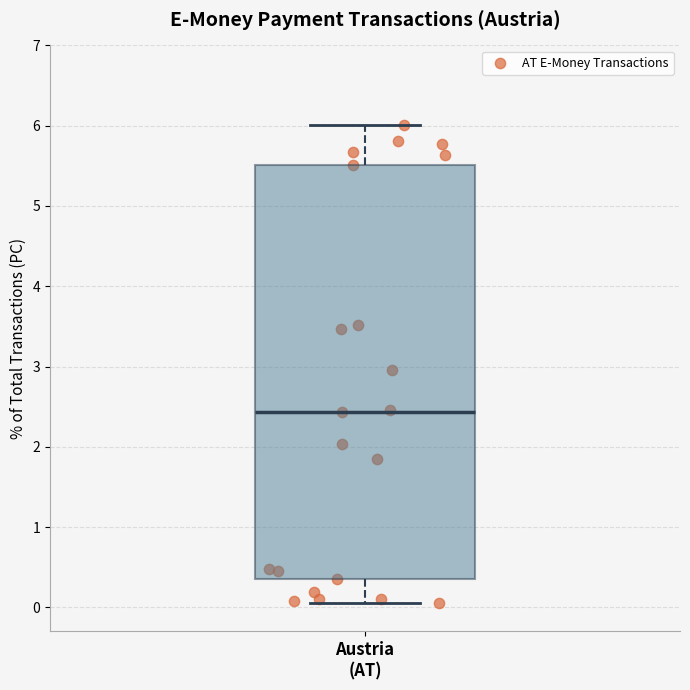

Read this box plot against the y-axis: the position of the median line, the range covered by the box, and the ends of both whiskers. The values are not printed on the chart, so give them approximately, as read against the axis.

median 2.4, box 0.4 to 5.5, whiskers 0.1 to 6.0